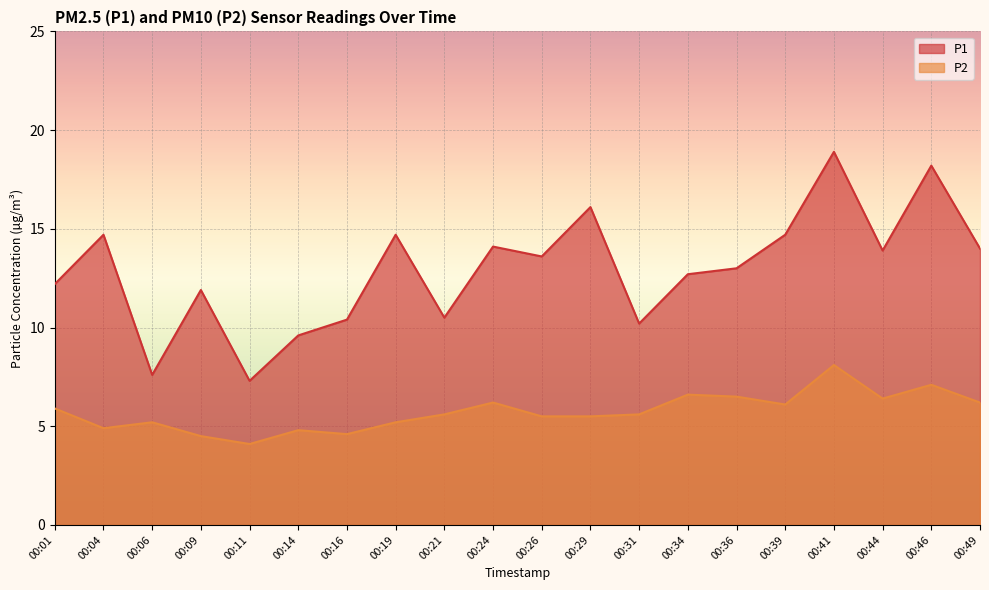

Rank the series at 00:04 from highest to lowest value.

P1, P2